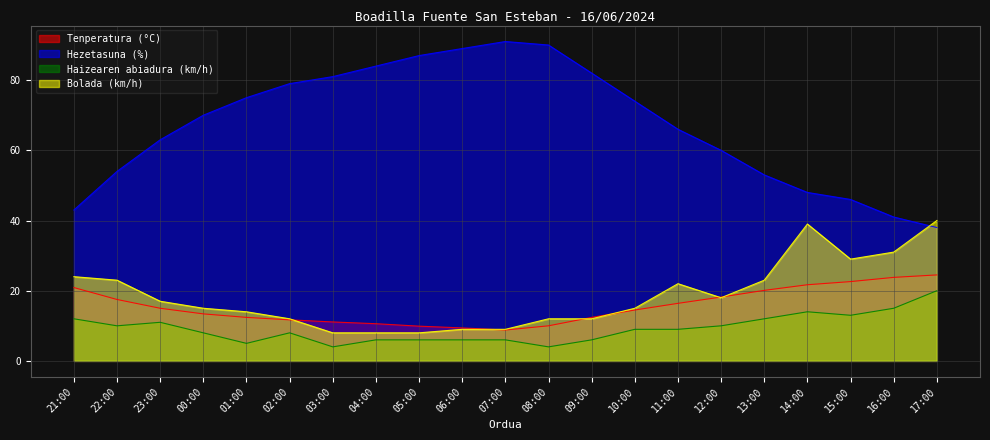

How many series are shown in this chart?

4